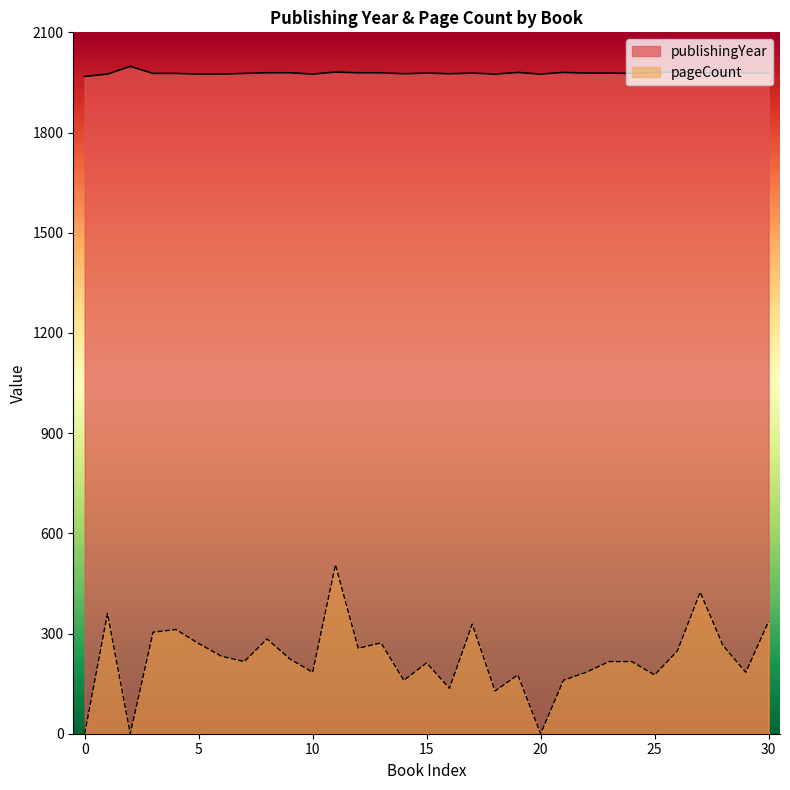

What is the minimum value for publishingYear?

1968